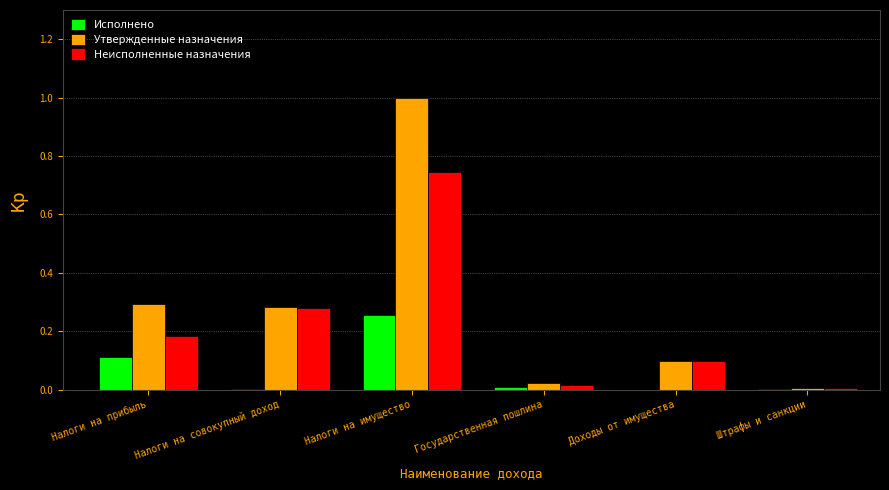

Between Налоги на совокупный доход and Налоги на имущество, which series saw the biggest shift?

Утвержденные назначения